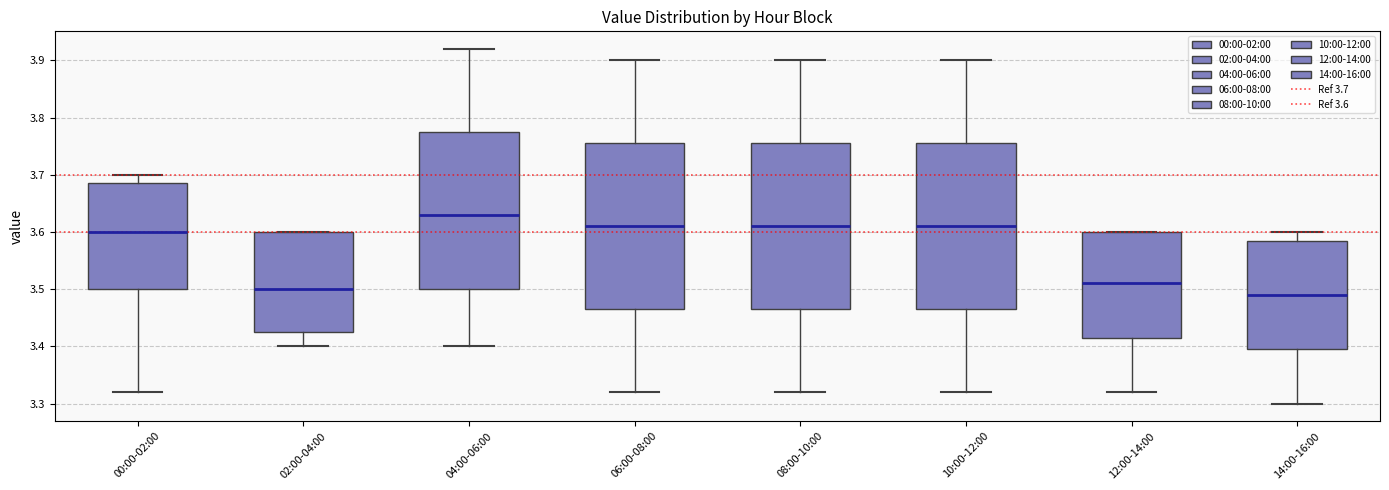

Reading left to right, read every box against the y-axis: the position of its median line, the range the box covers, and the ends of its whiskers. The values are not printed on the chart, so give them approximately, as read against the axis.

00:00-02:00: median 3.60, box 3.50 to 3.69, whiskers 3.32 to 3.70
02:00-04:00: median 3.50, box 3.43 to 3.60, whiskers 3.40 to 3.60
04:00-06:00: median 3.63, box 3.50 to 3.78, whiskers 3.40 to 3.92
06:00-08:00: median 3.61, box 3.47 to 3.76, whiskers 3.32 to 3.90
08:00-10:00: median 3.61, box 3.47 to 3.76, whiskers 3.32 to 3.90
10:00-12:00: median 3.61, box 3.47 to 3.76, whiskers 3.32 to 3.90
12:00-14:00: median 3.51, box 3.42 to 3.60, whiskers 3.32 to 3.60
14:00-16:00: median 3.49, box 3.40 to 3.59, whiskers 3.30 to 3.60